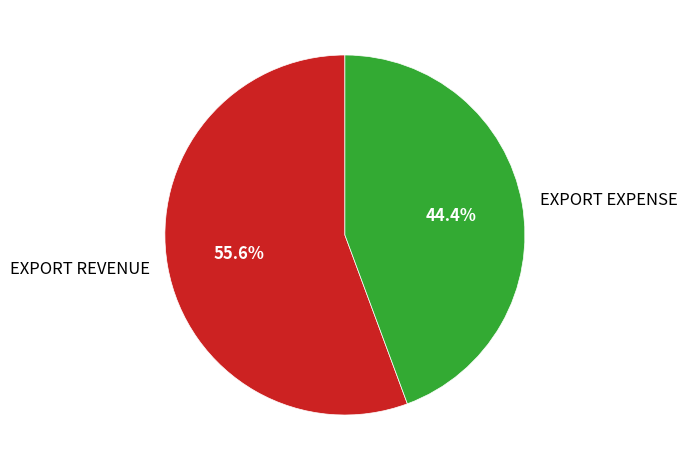

To the nearest percent, what is the average slice percentage?

50%